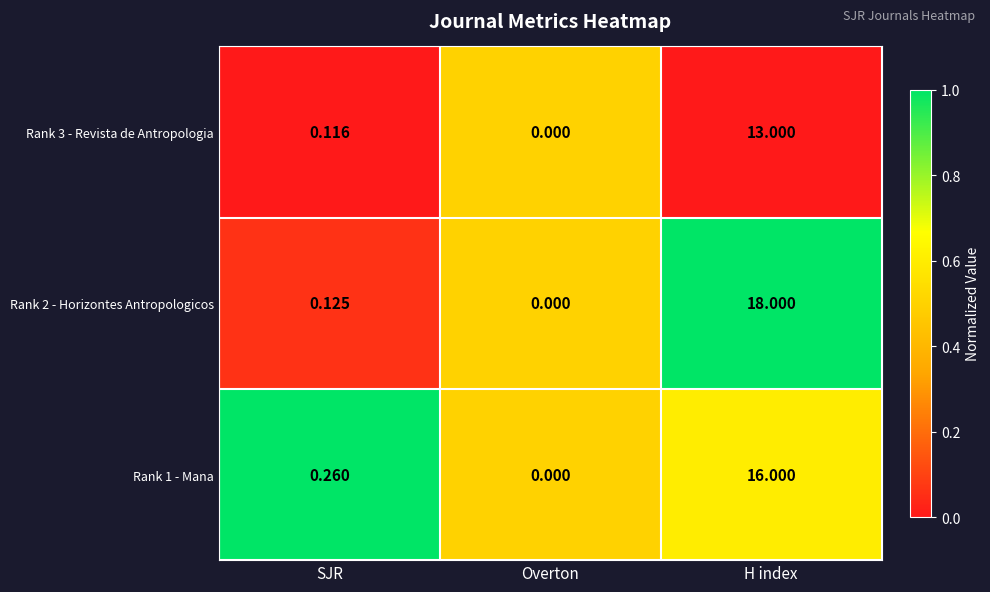

At which category is the sum across all series the highest?

H index